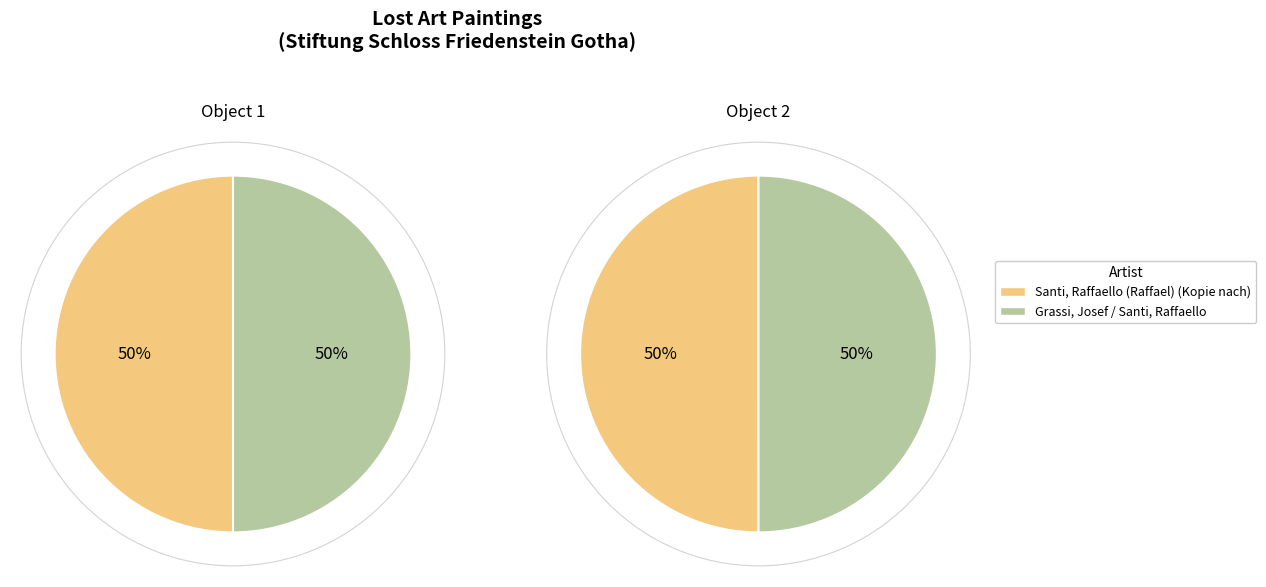

What percentage is NOT represented by Santi, Raffaello (Raffael) (Kopie nach)?

50.0%